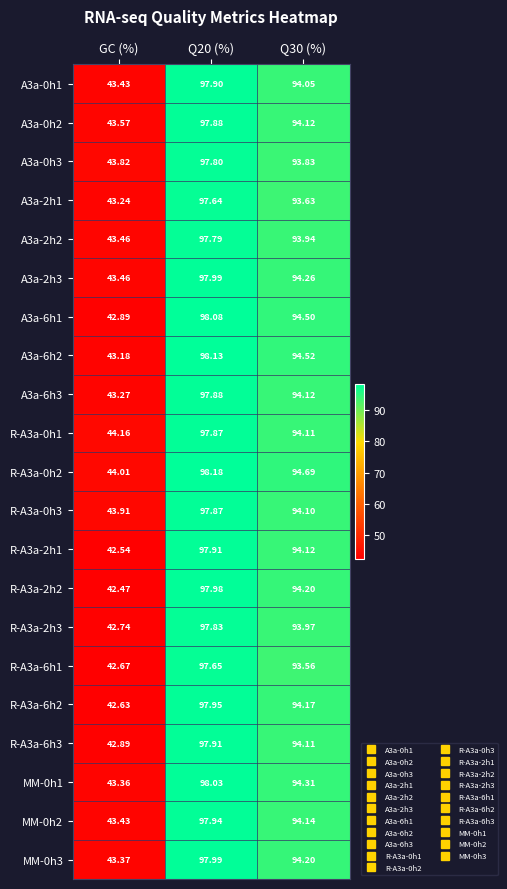

Is the value of R-A3a-0h3 at GC (%) greater than the value of R-A3a-0h1 at Q20 (%)?

No